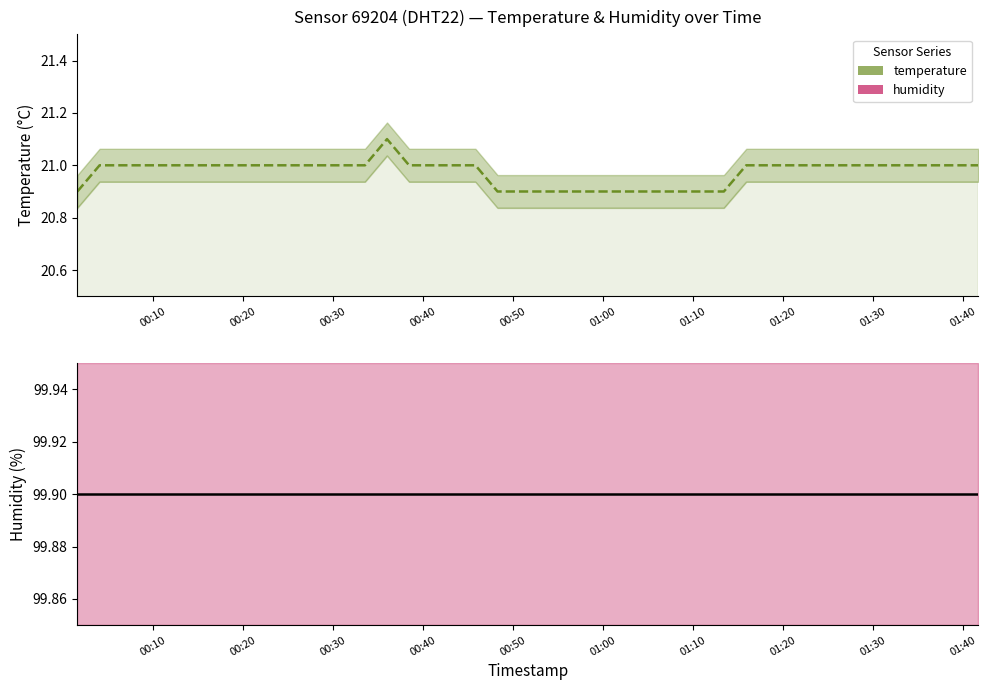

True or false: humidity and temperature intersect in this chart.

False